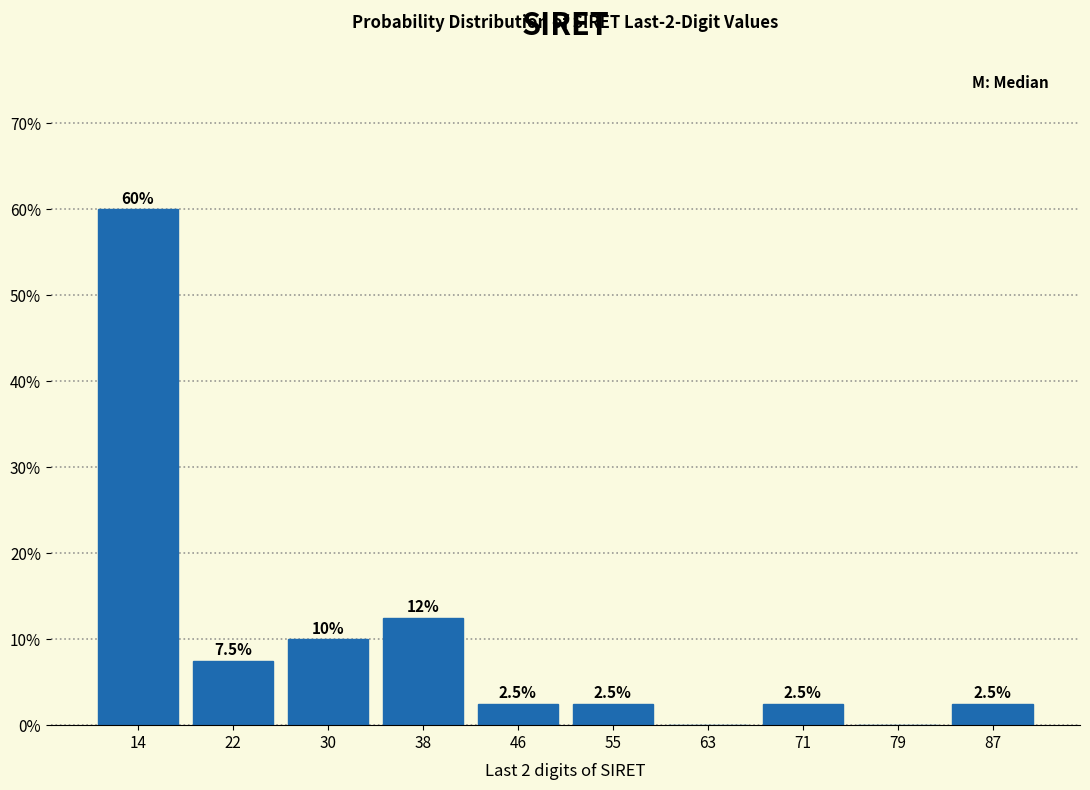

Which range on the x-axis has the tallest bar?

10.0 to 18.1